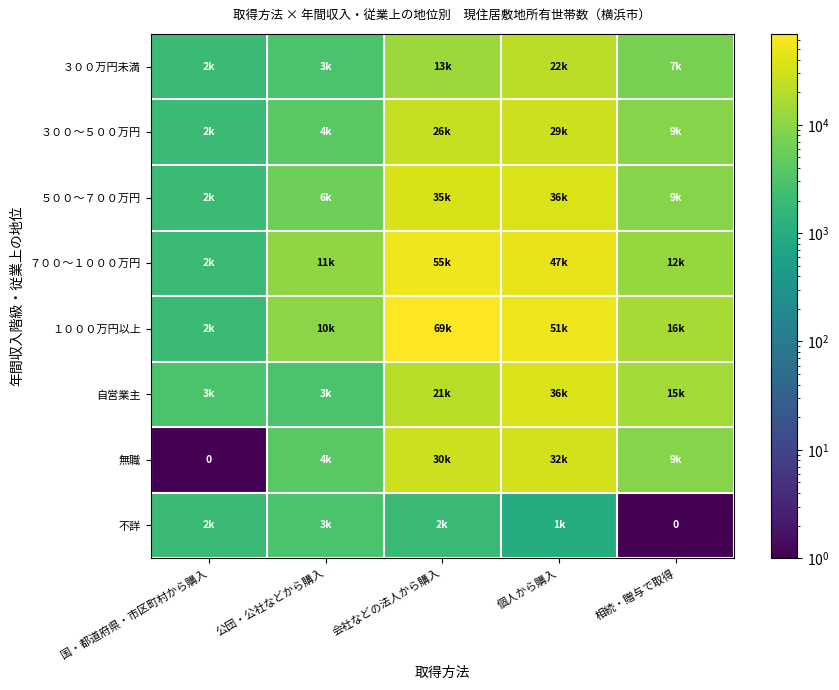

At which category does the chart reach its minimum across all series?

国・都道府県・市区町村から購入